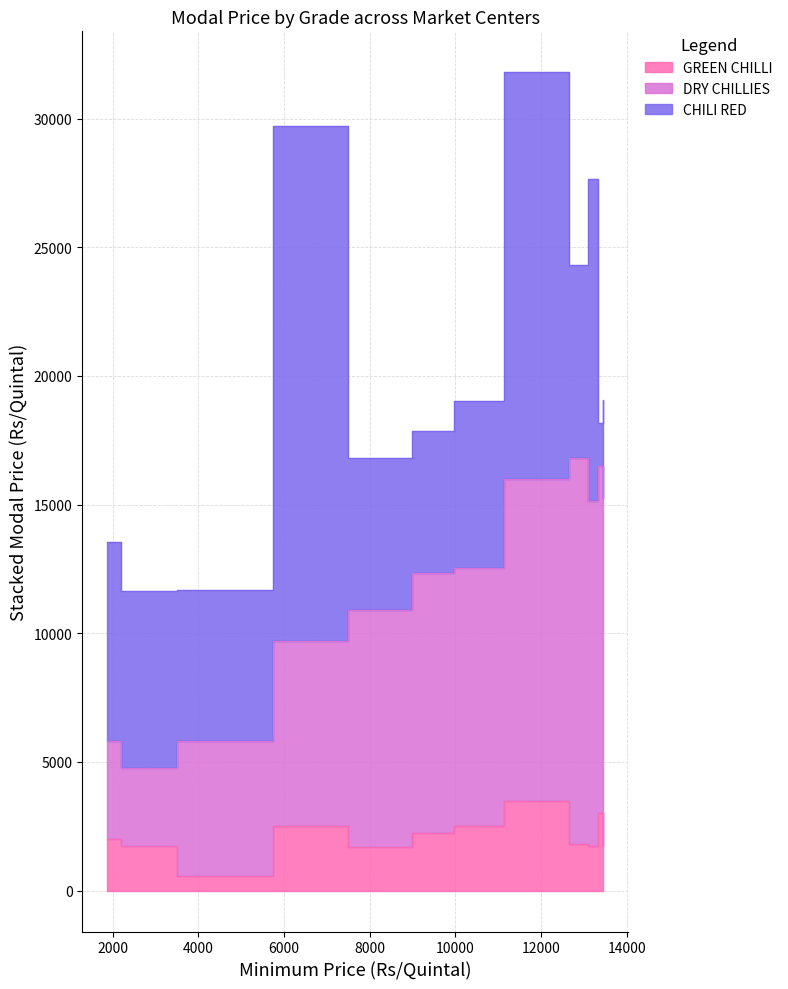

True or false: GREEN CHILLI and DRY CHILLIES intersect in this chart.

False